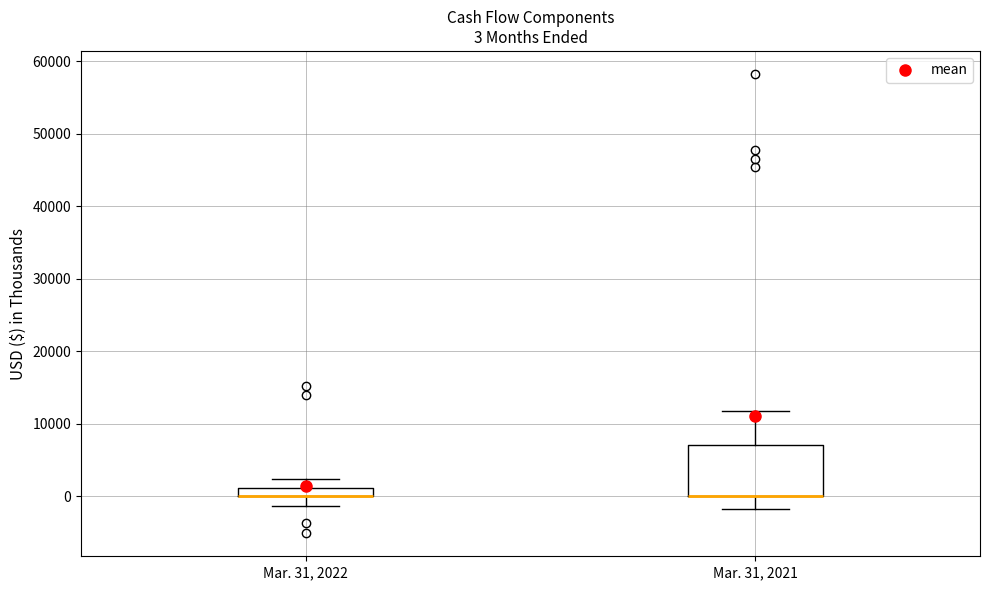

Comparing the boxes themselves (not the whiskers), which one is the tallest?

Mar. 31, 2021